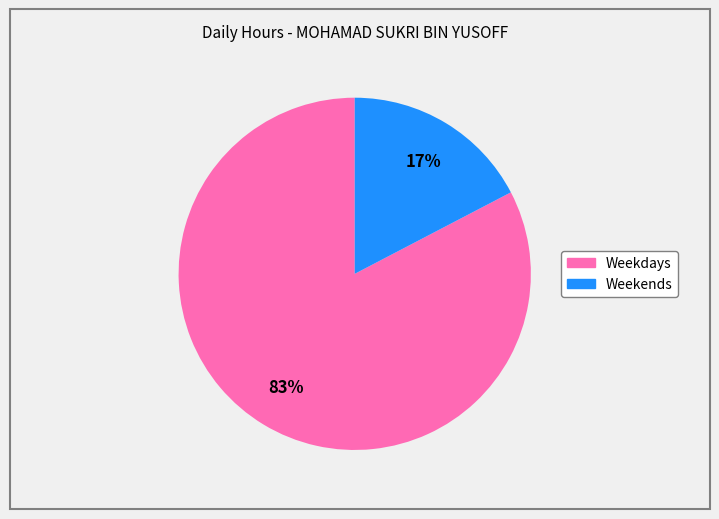

To the nearest percent, what is the average slice percentage?

50%